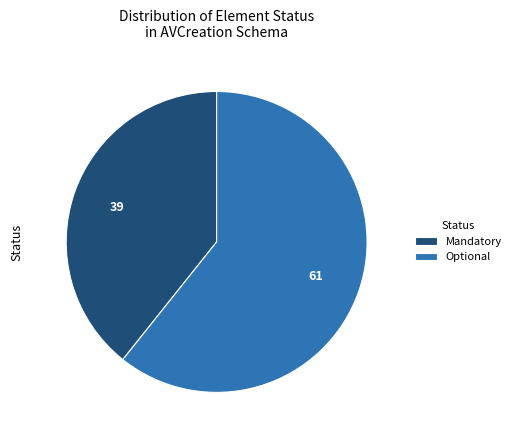

Rank the categories by value from highest to lowest.

Optional, Mandatory